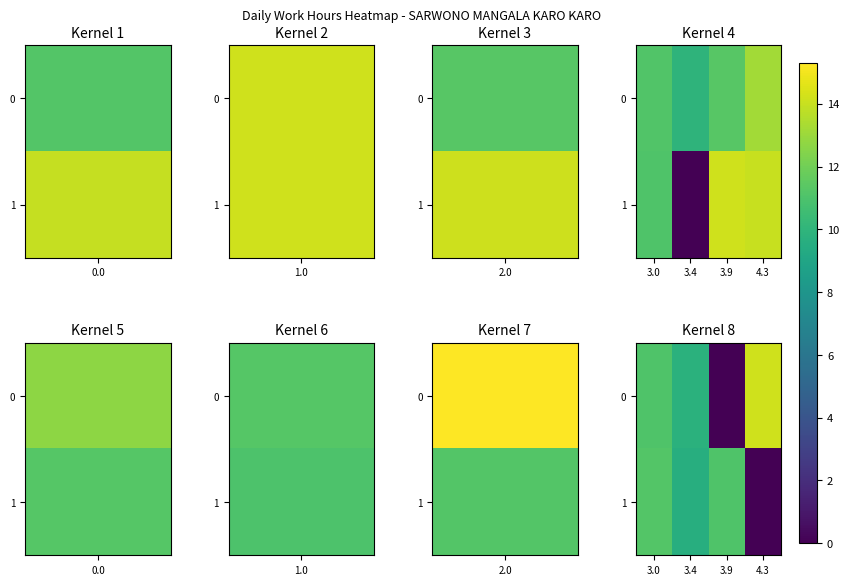

Between 3.4 and 4.3, which series saw the biggest shift?

1